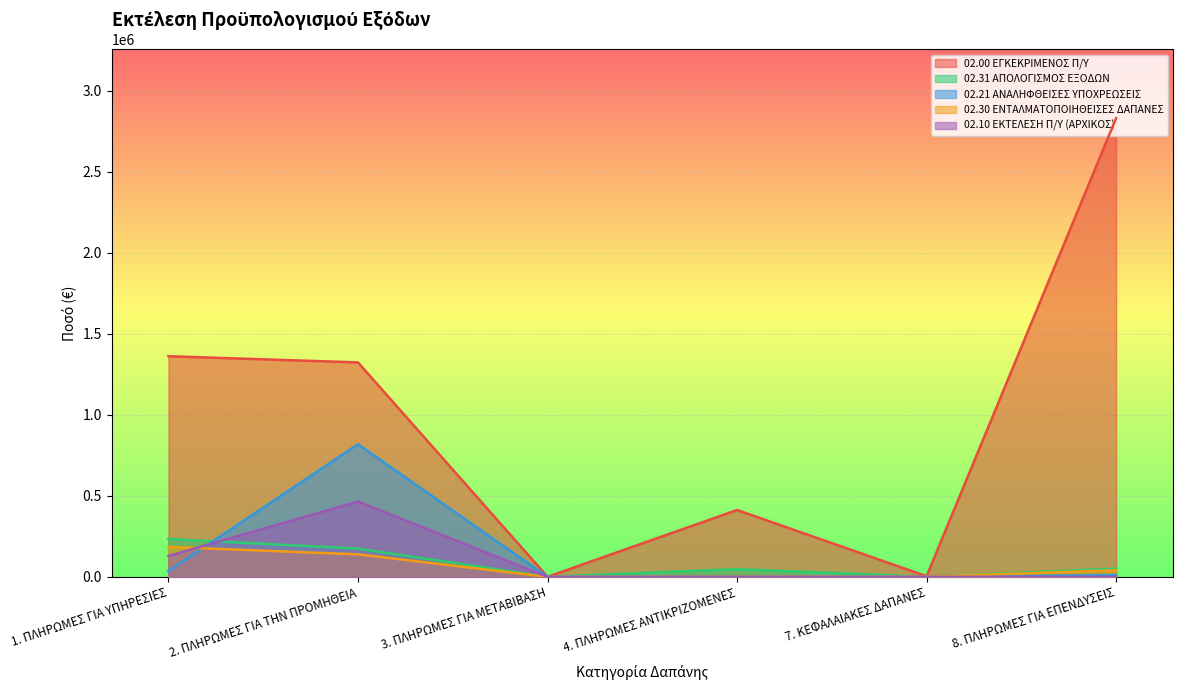

Between which two adjacent categories do 02.21 ΑΝΑΛΗΦΘΕΙΣΕΣ ΥΠΟΧΡΕΩΣΕΙΣ and 02.10 ΕΚΤΕΛΕΣΗ Π/Υ (ΑΡΧΙΚΟΣ) first intersect?

1. ΠΛΗΡΩΜΕΣ ΓΙΑ ΥΠΗΡΕΣΙΕΣ and 2. ΠΛΗΡΩΜΕΣ ΓΙΑ ΤΗΝ ΠΡΟΜΗΘΕΙΑ